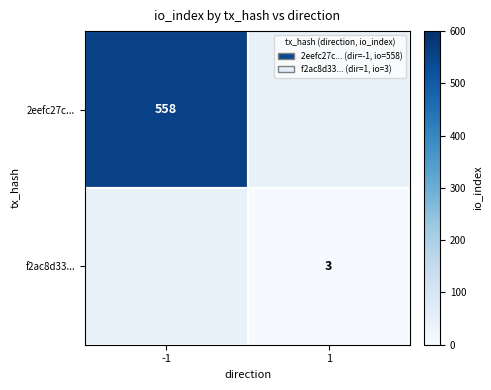

True or false: f2ac8d33... has a value of 1 at 1.

False